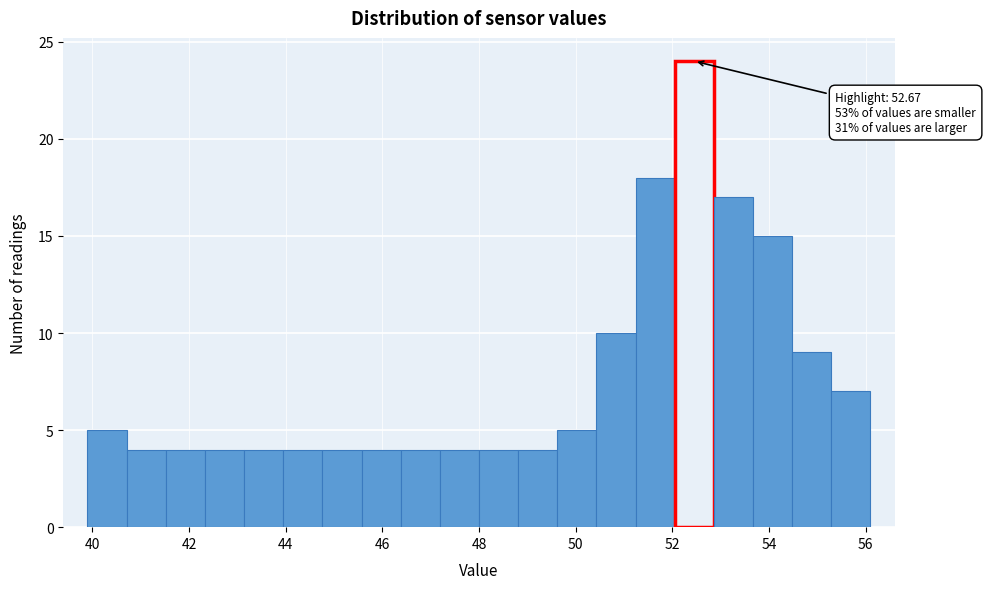

Which range on the x-axis has the tallest bar?

52.0 to 52.8